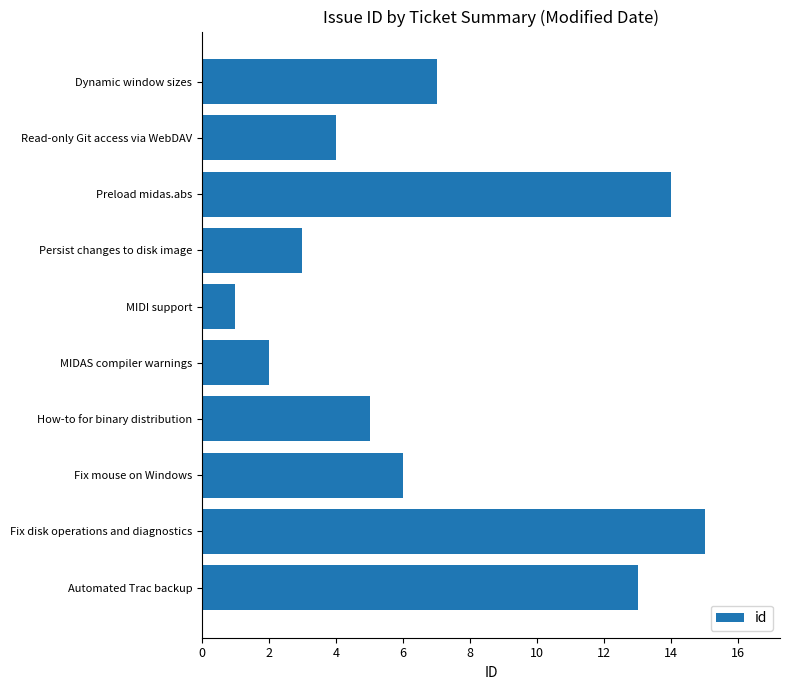

What is the difference between the second highest and second lowest values?

12